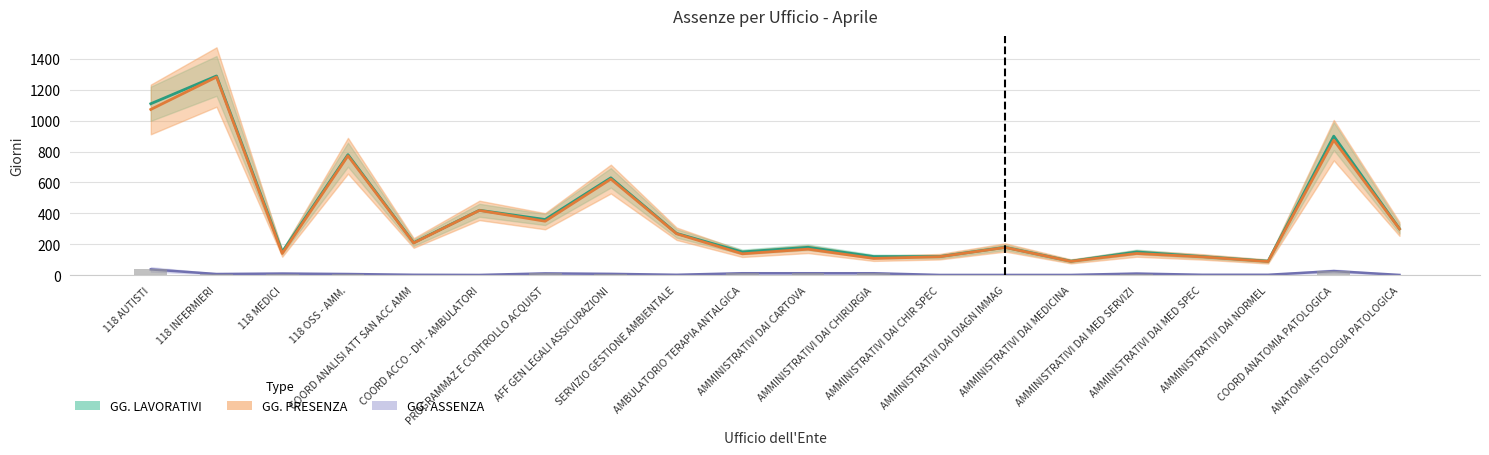

At which category is the sum across all series the highest?

118 INFERMIERI